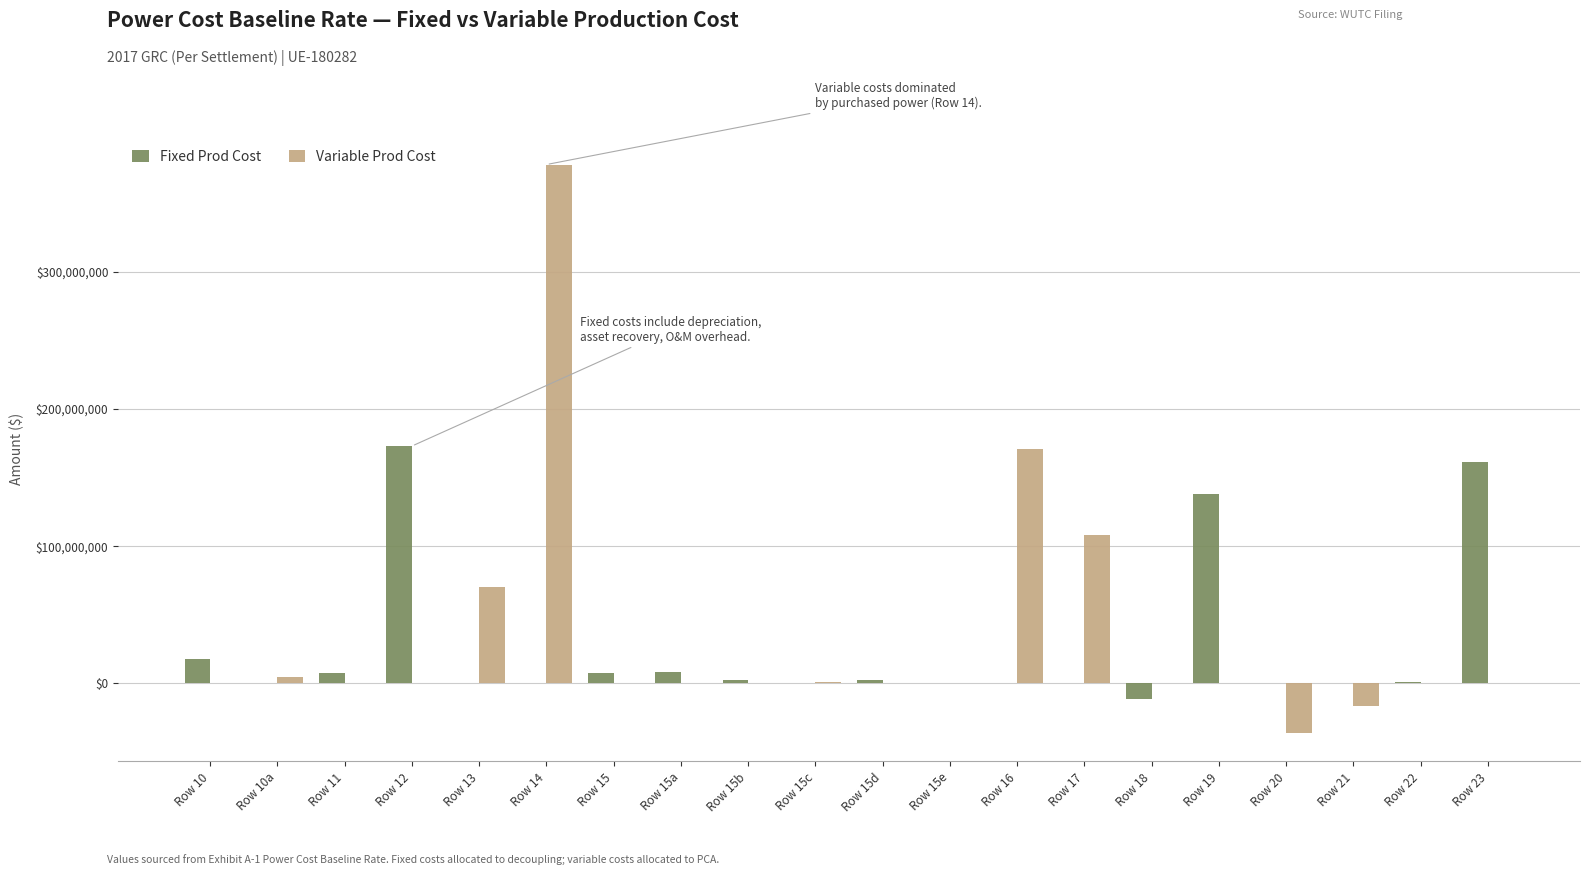

What is the sum of the Variable Prod Cost values at Row 18 and Row 17?

108374278.4